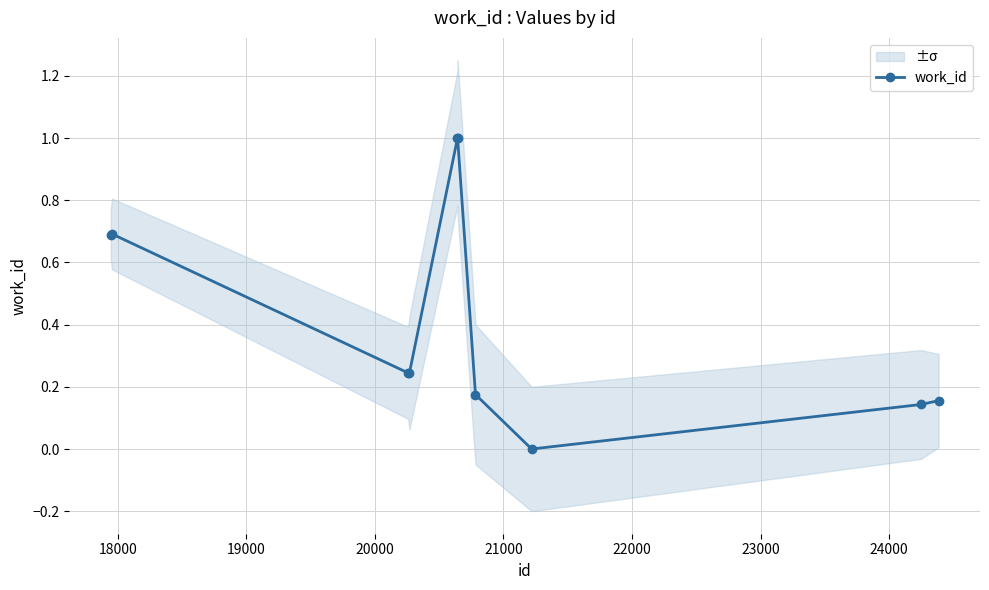

True or false: there are more than 0 points higher than both neighbors.

True